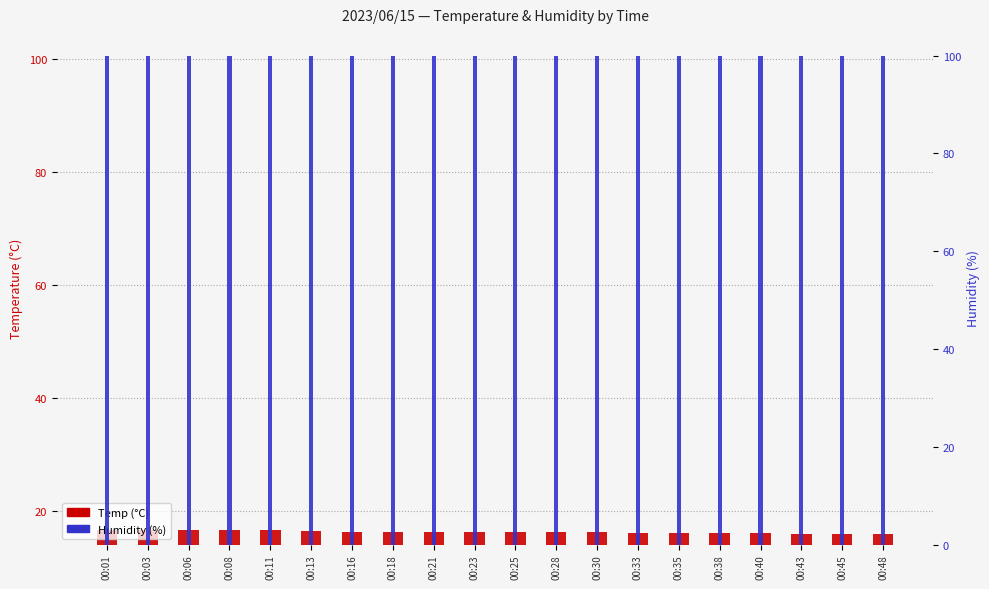

Which has a higher value, 00:25 or 00:38?

00:25